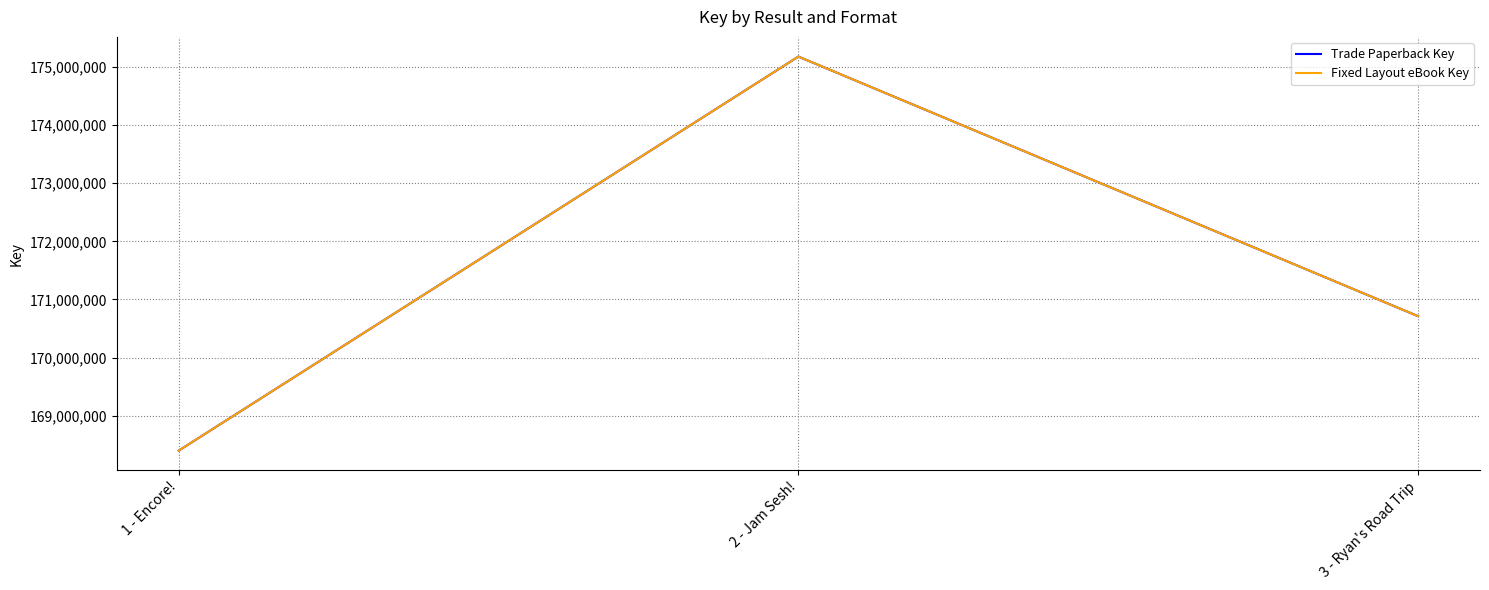

What is the sum of the Fixed Layout eBook Key values at 3 - Ryan's Road Trip and 1 - Encore!?

339111133